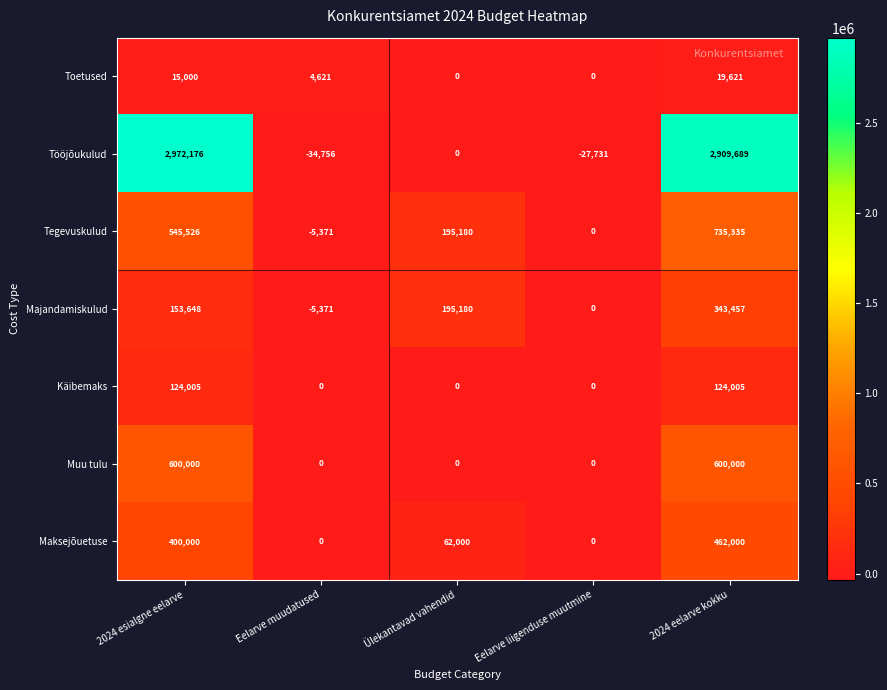

At which category is the sum across all series the highest?

2024 eelarve kokku